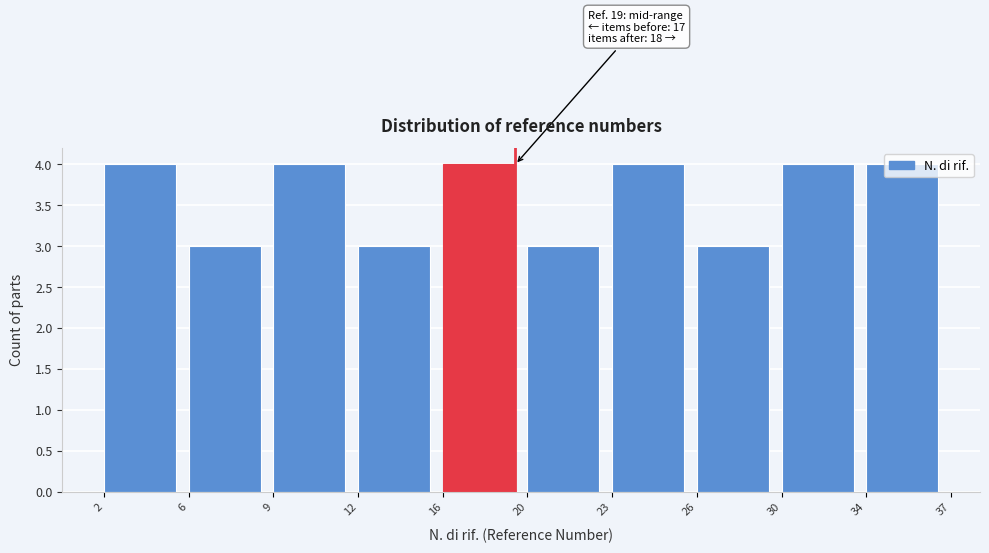

Between 30 and 26, which is larger?

30